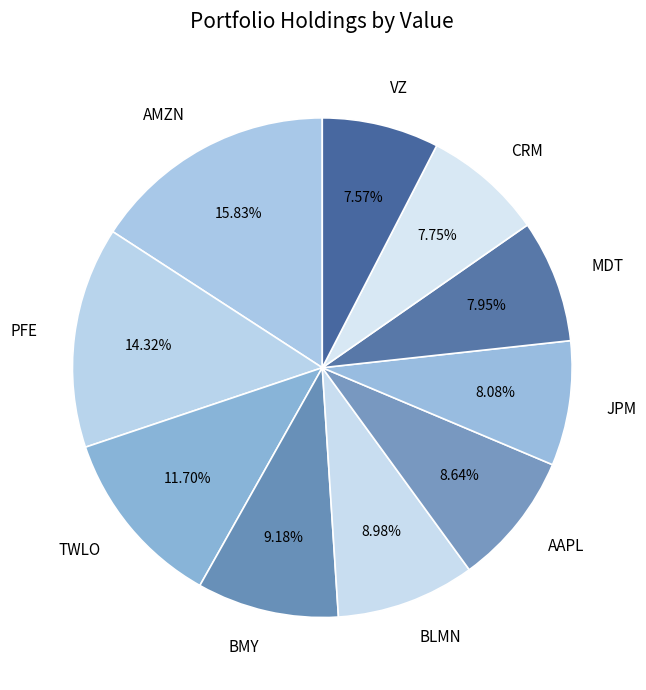

What is the largest slice in the pie chart?

AMZN